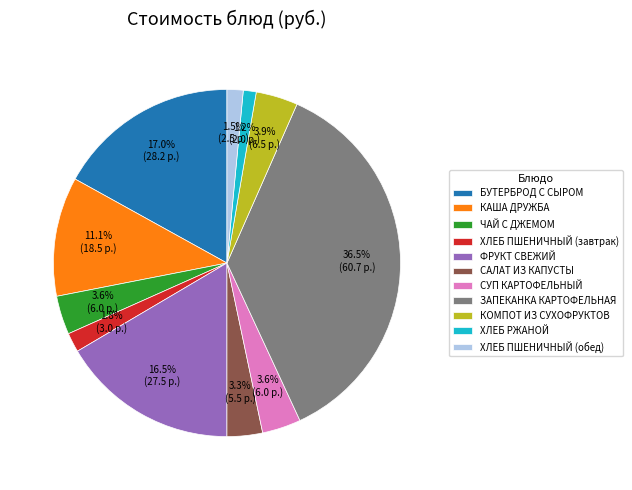

Which slice is the largest?

ЗАПЕКАНКА КАРТОФЕЛЬНАЯ